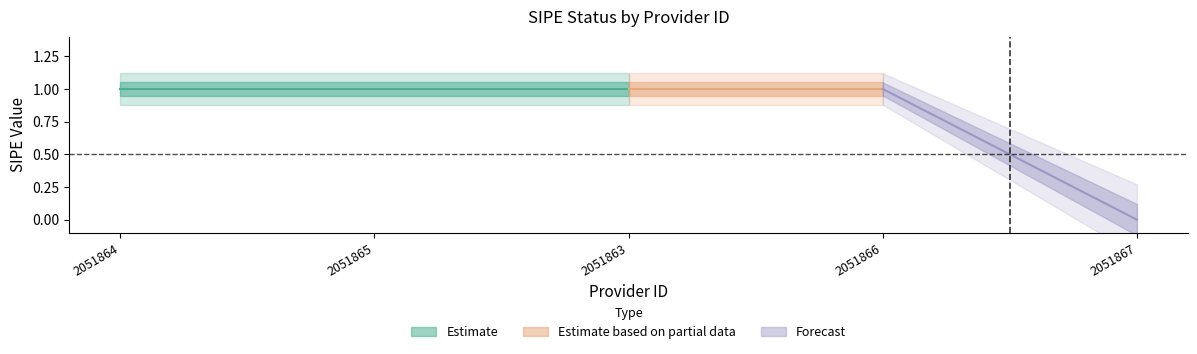

List the labels in order of value, largest first.

2051864, 2051865, 2051863, 2051866, 2051867